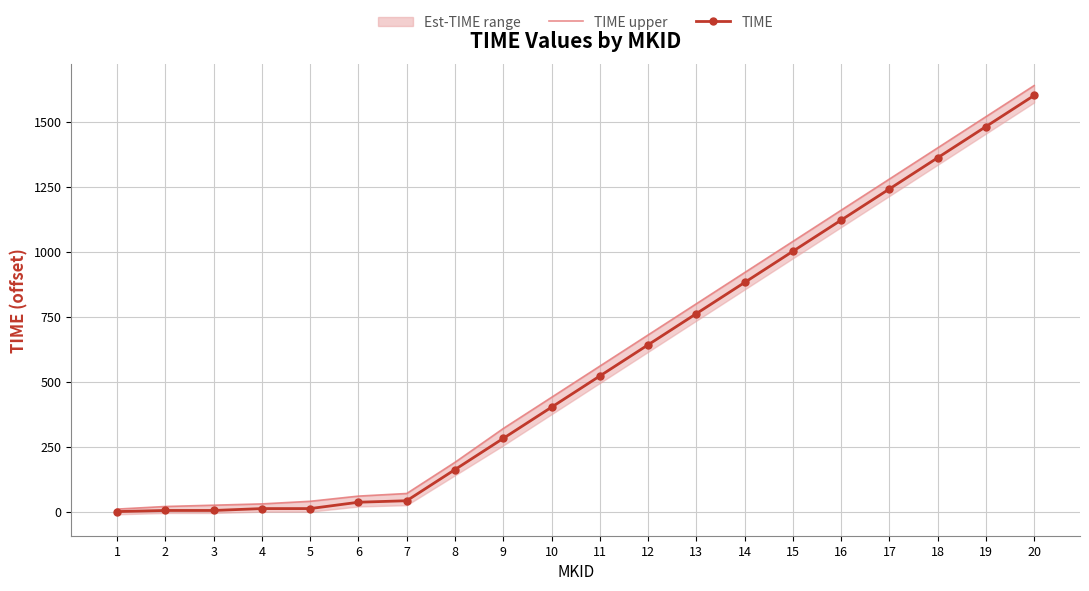

Which series has the widest spread of values?

TIME upper